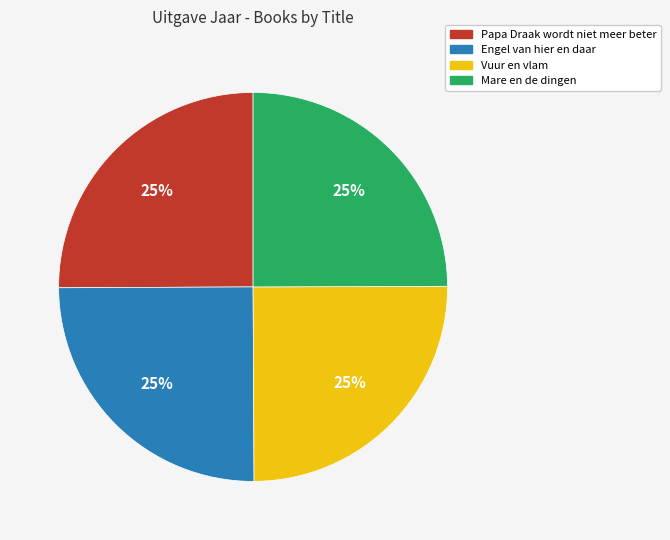

To the nearest percent, what is the average slice percentage?

25%